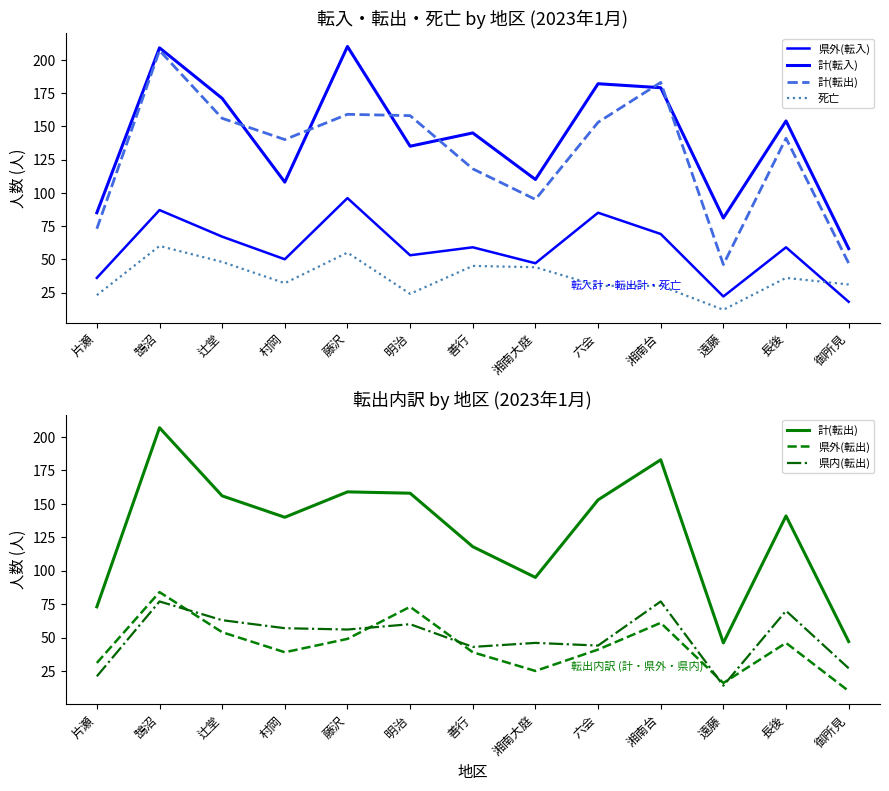

Is this an area chart (filled region under the line)?

No